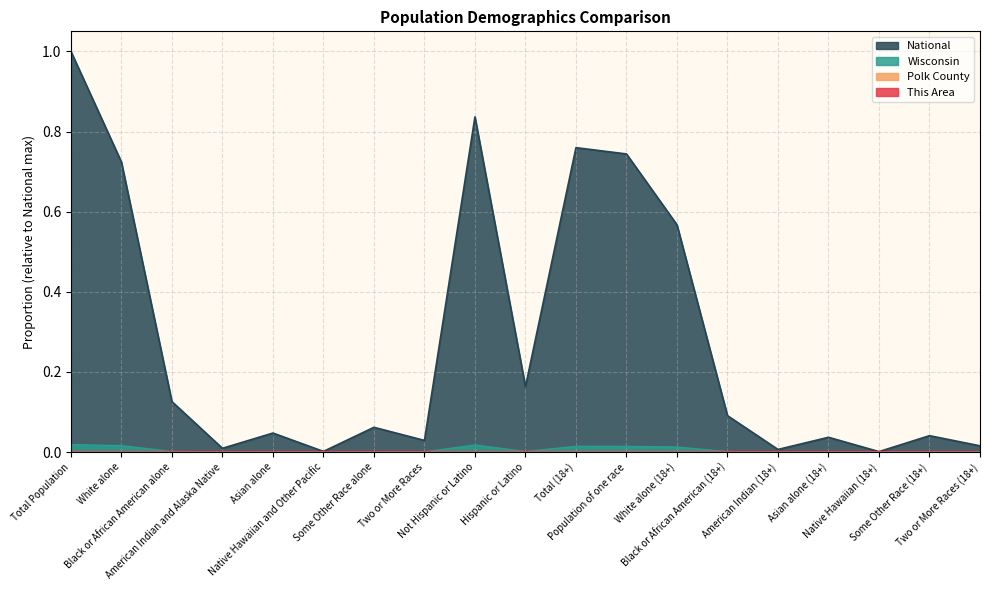

At which category does This Area reach its first local valley?

Black or African American alone